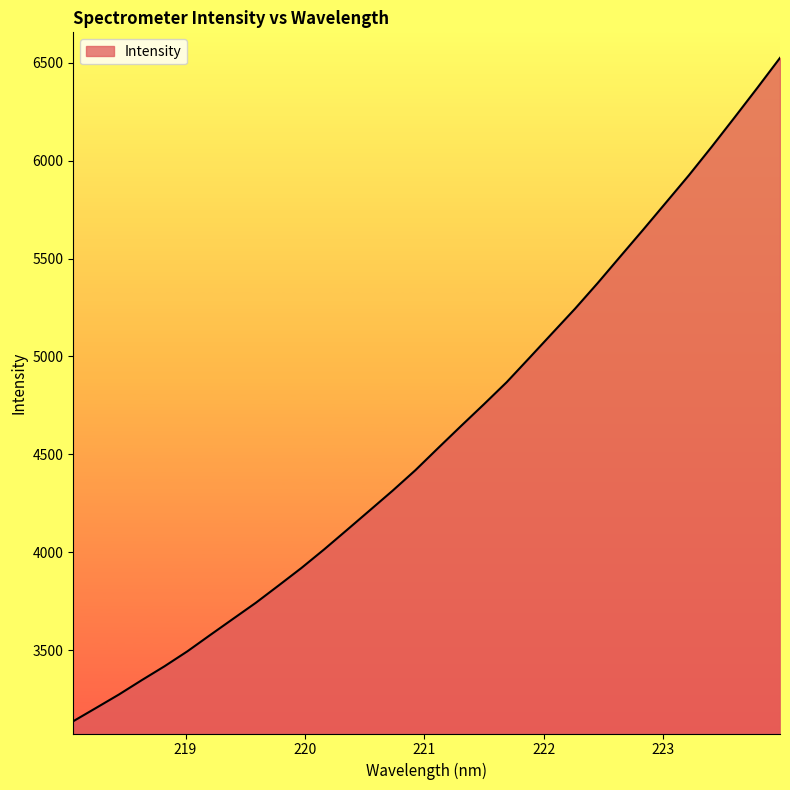

What is the difference between the maximum and minimum values?

3388.5